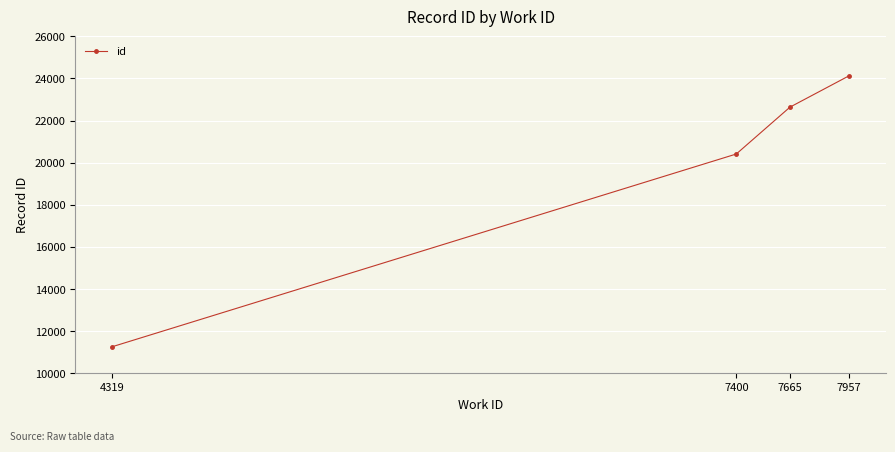

What is the average value?

19610